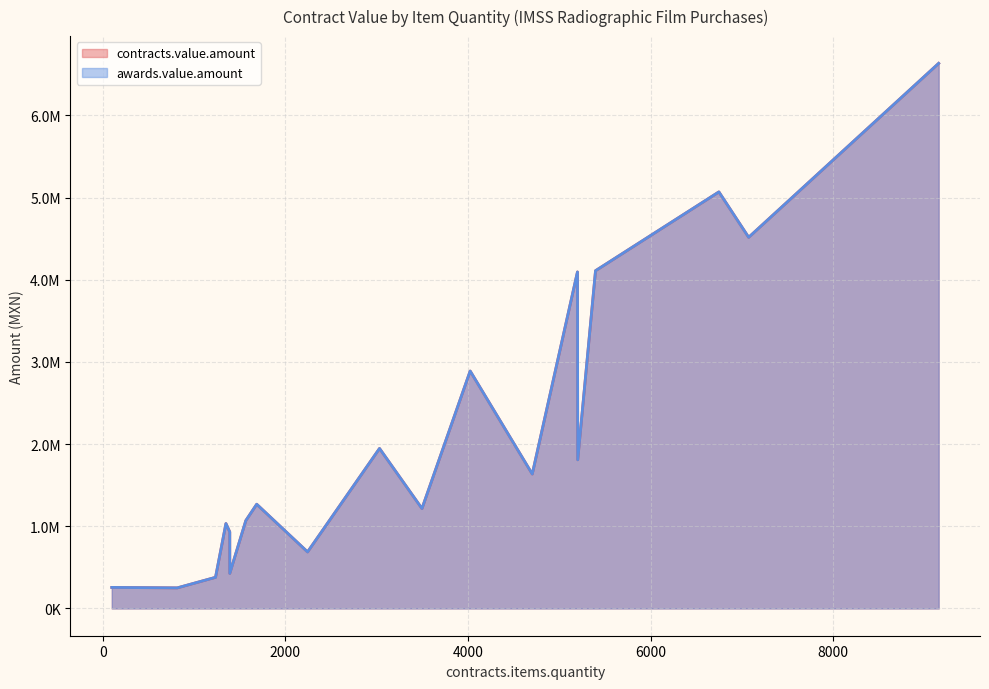

Rank the series at 1568 from highest to lowest value.

contracts.value.amount, awards.value.amount